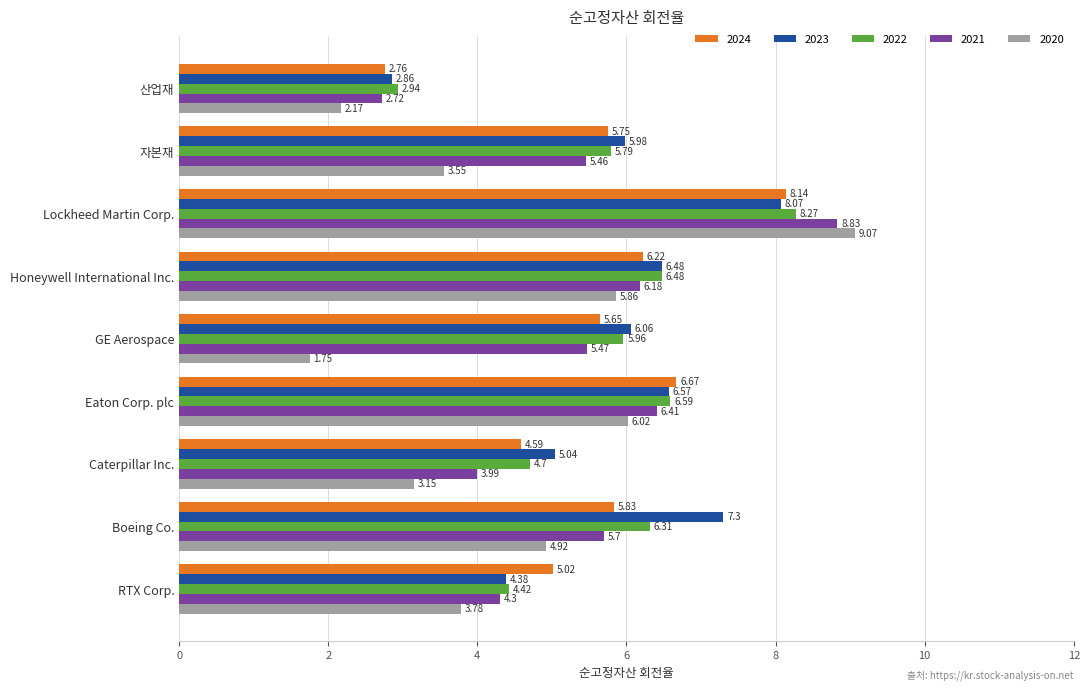

Between Boeing Co. and 산업재, which series saw the biggest shift?

2023